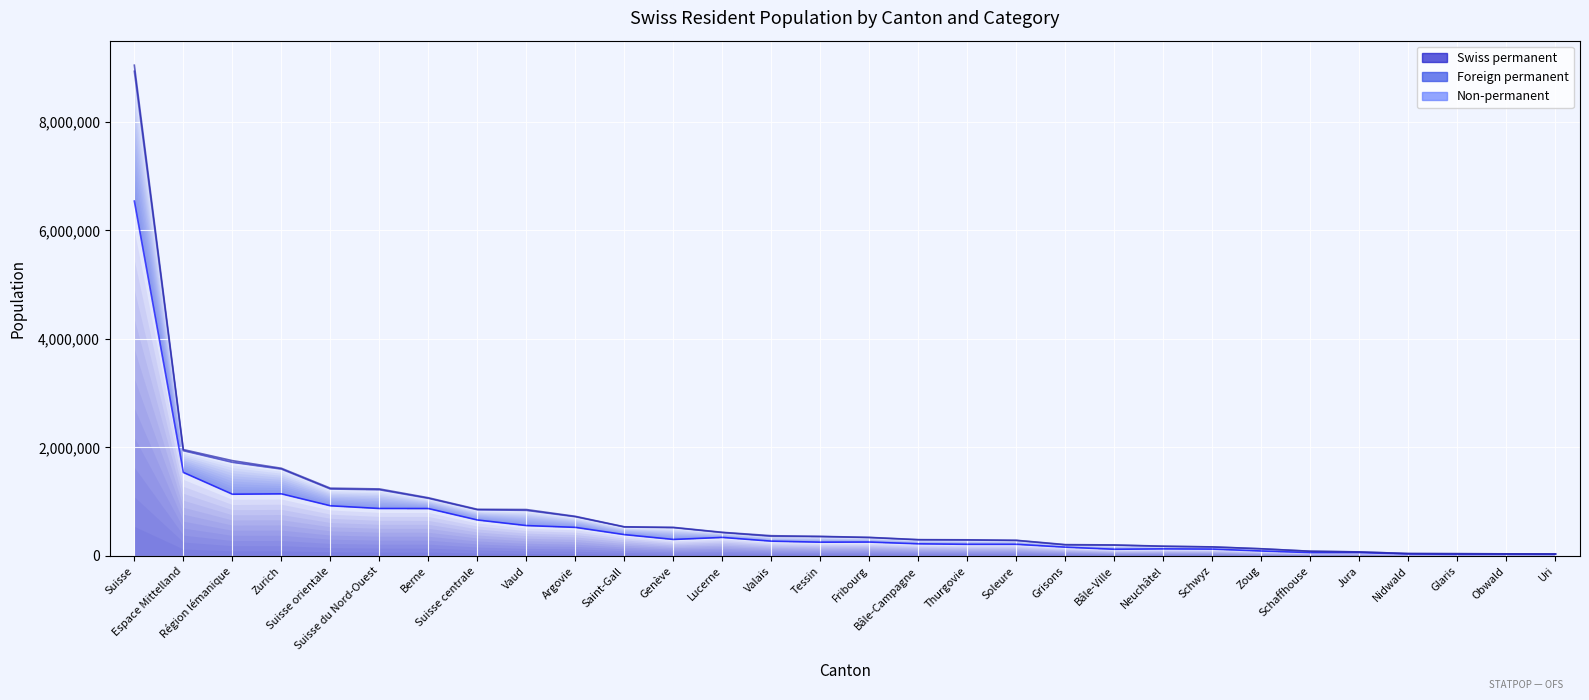

True or false: Non-permanent (Total) and Swiss permanent intersect in this chart.

False